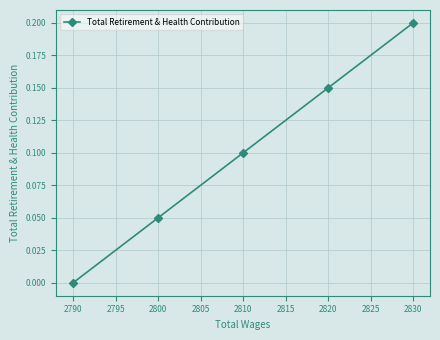

Reading left to right, transcribe all the data shown in this chart.

0.0	0.1	0.1	0.2	0.2